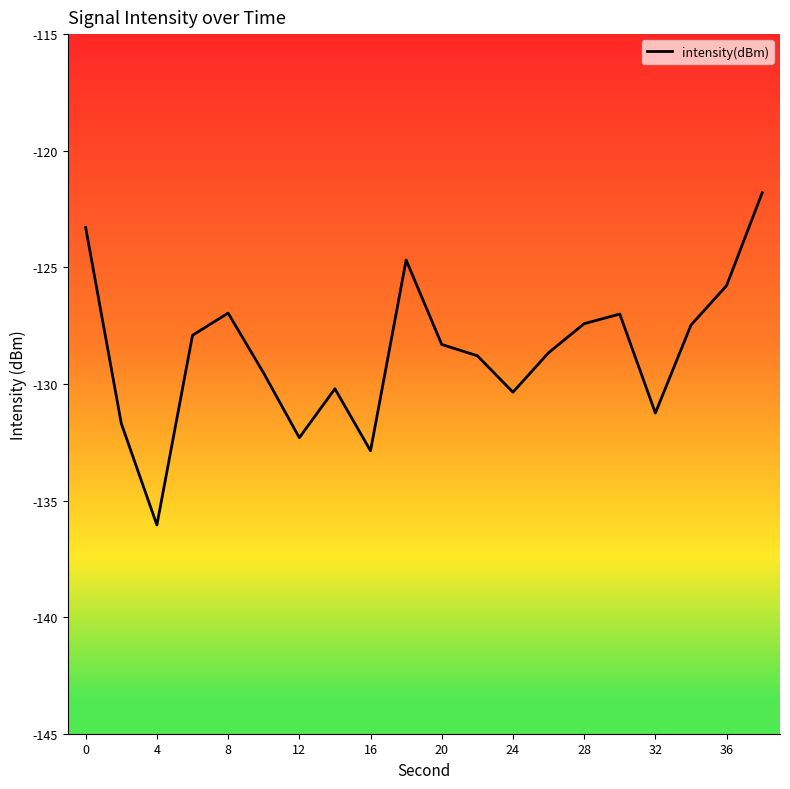

What is the sum of all values?

-2572.4